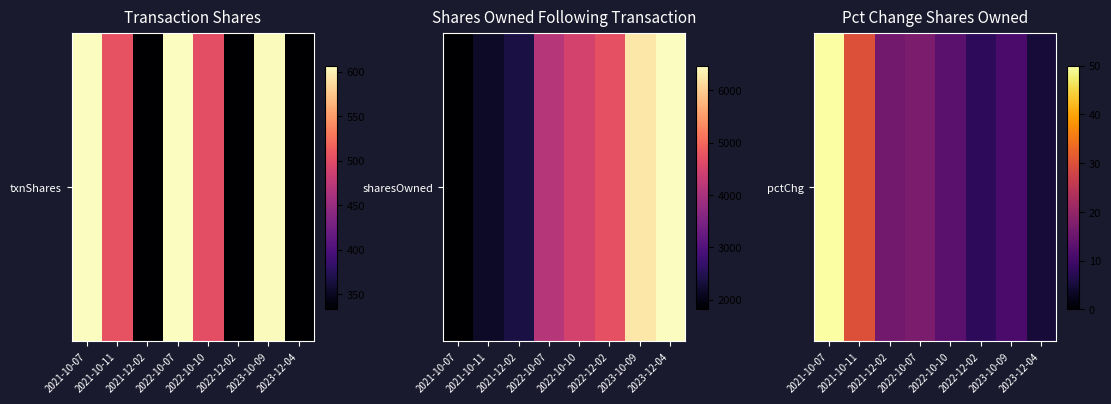

Between 2021-10-11 and 2022-10-07, which is larger?

2021-10-11